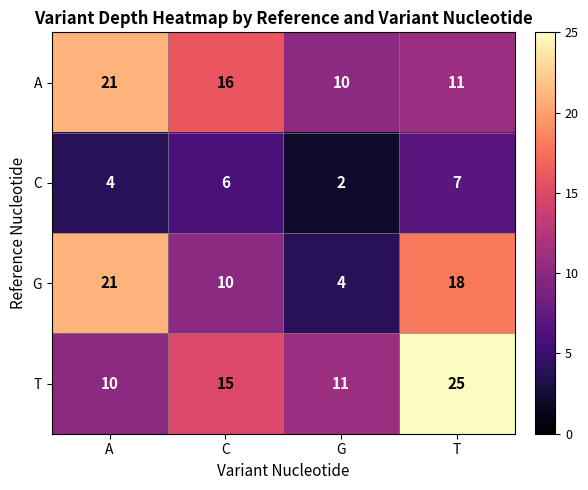

What is the difference between the highest and lowest values at C?

10